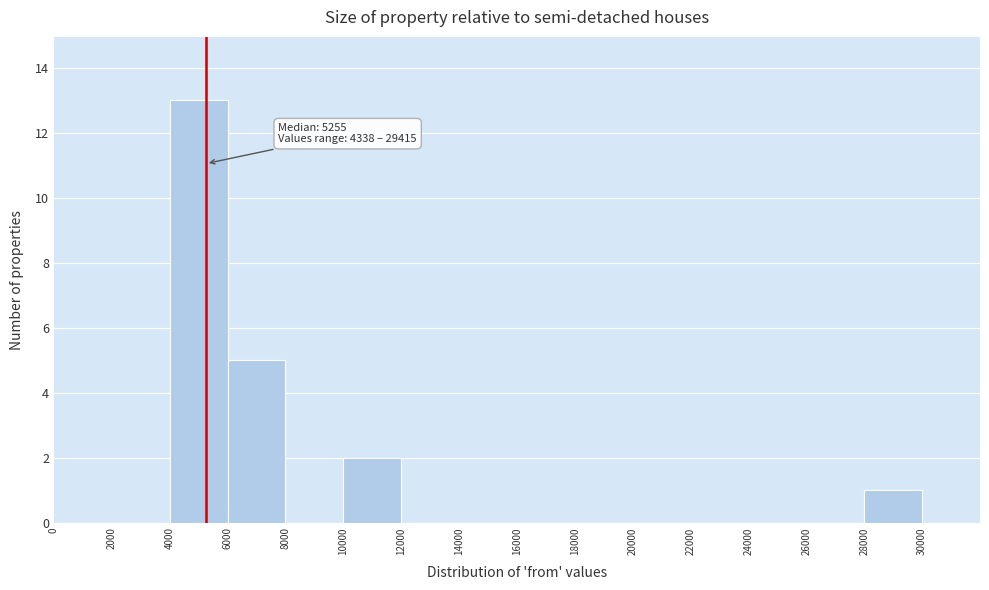

Over which range of the x-axis is the bar tallest?

4000 to 6000